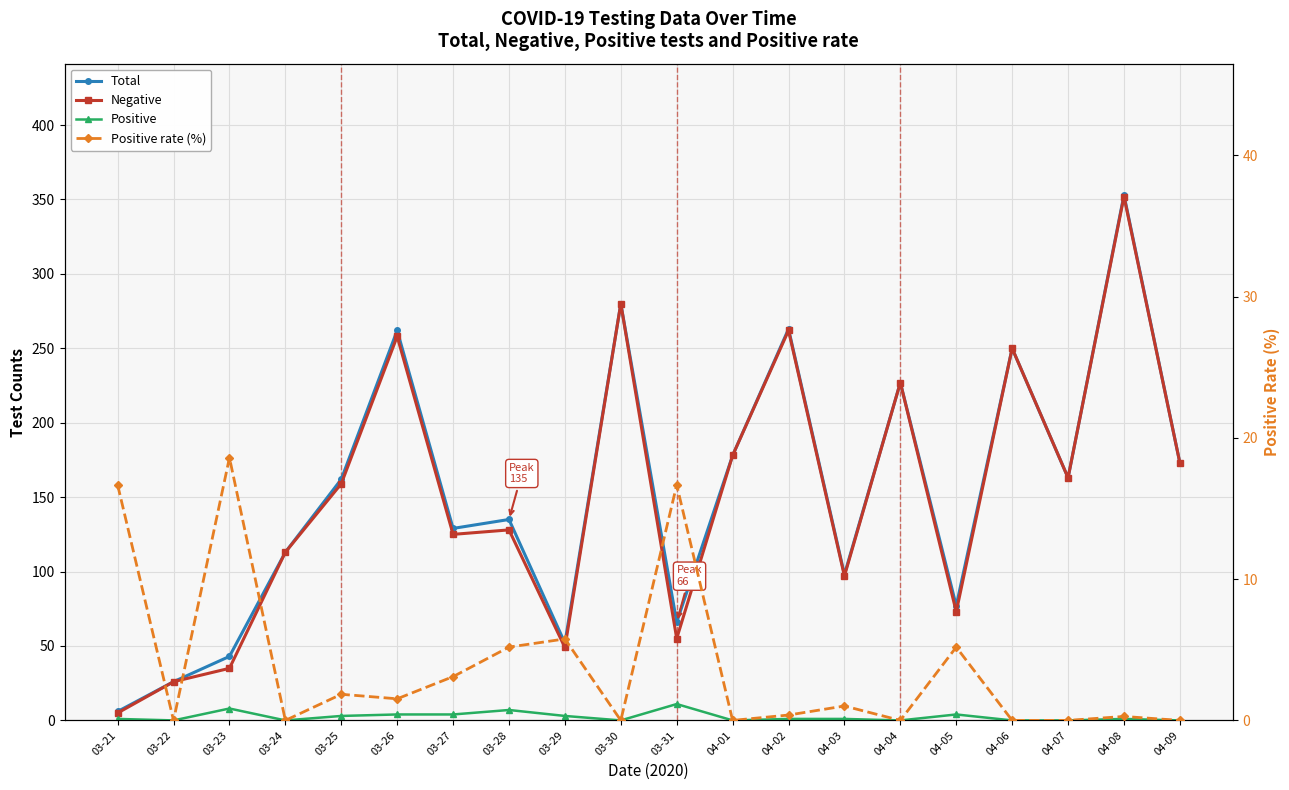

At which category does Negative reach its first local valley?

03-27